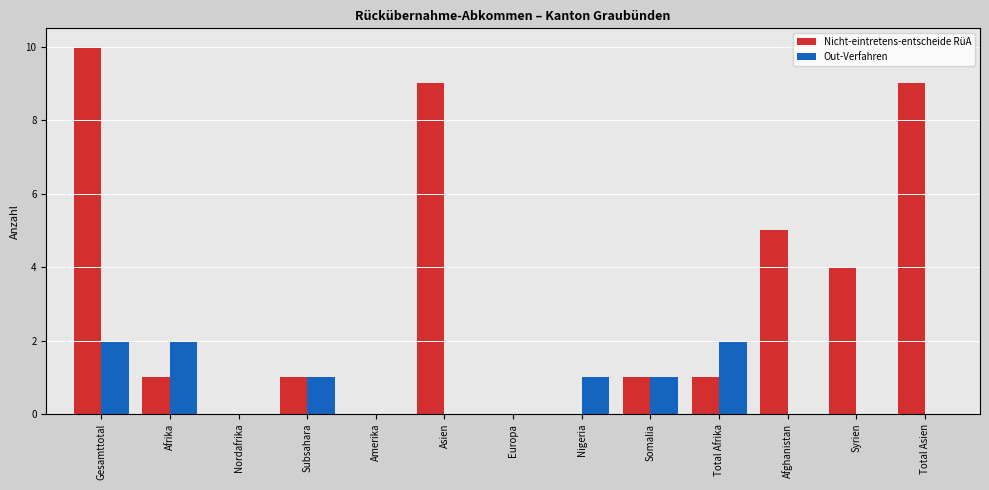

Is it true that Nicht-eintretens-entscheide RüA equals 15 at Gesamttotal?

False